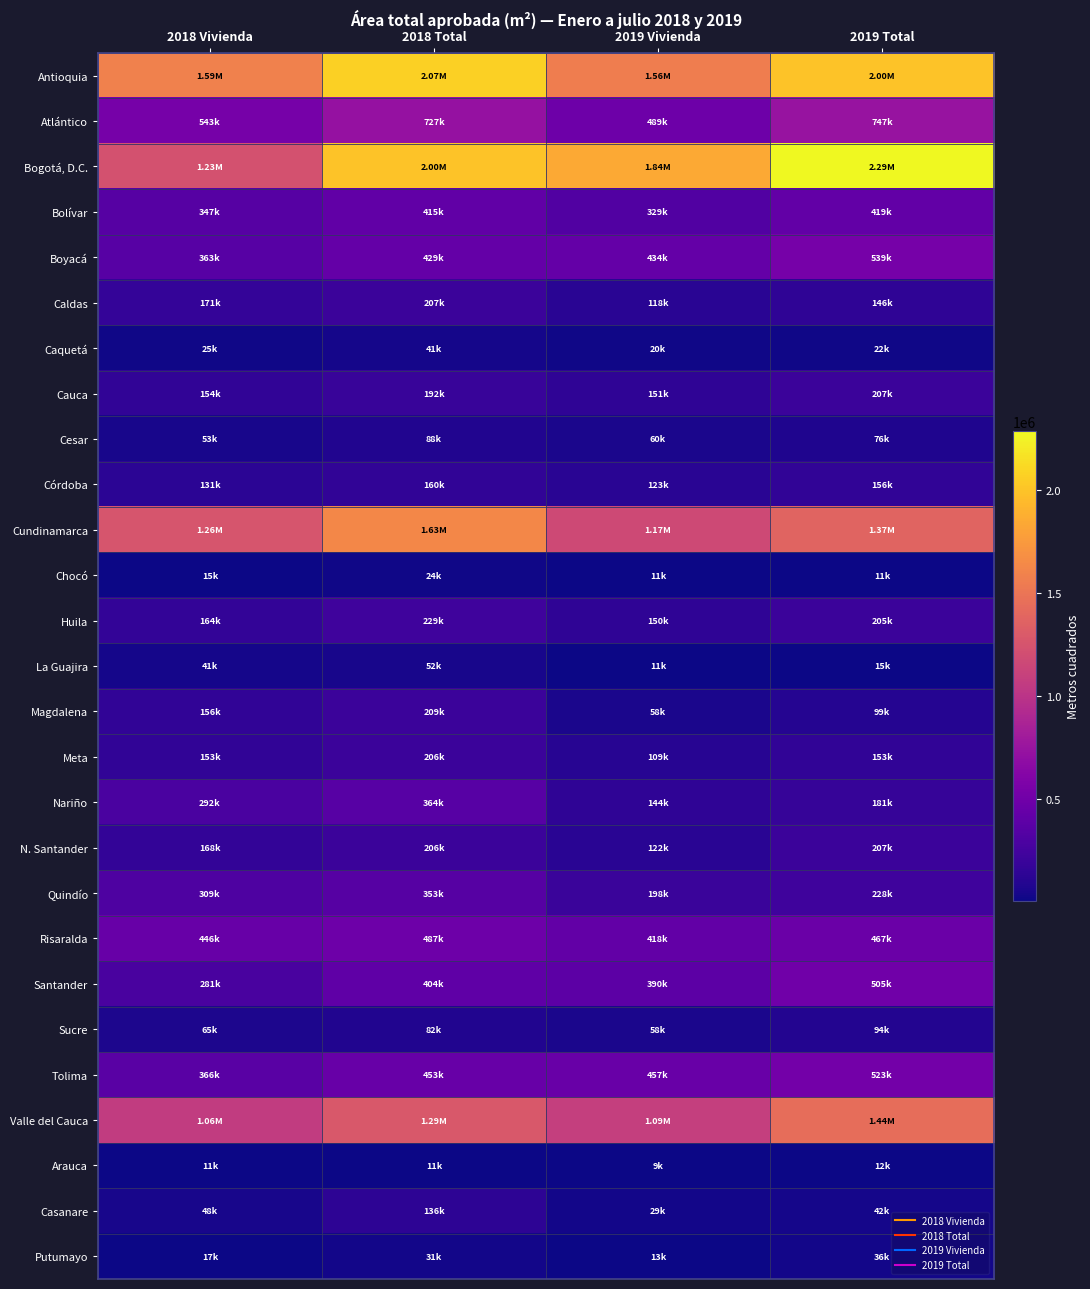

What is the total value across all series at 2019 Total?

12195875